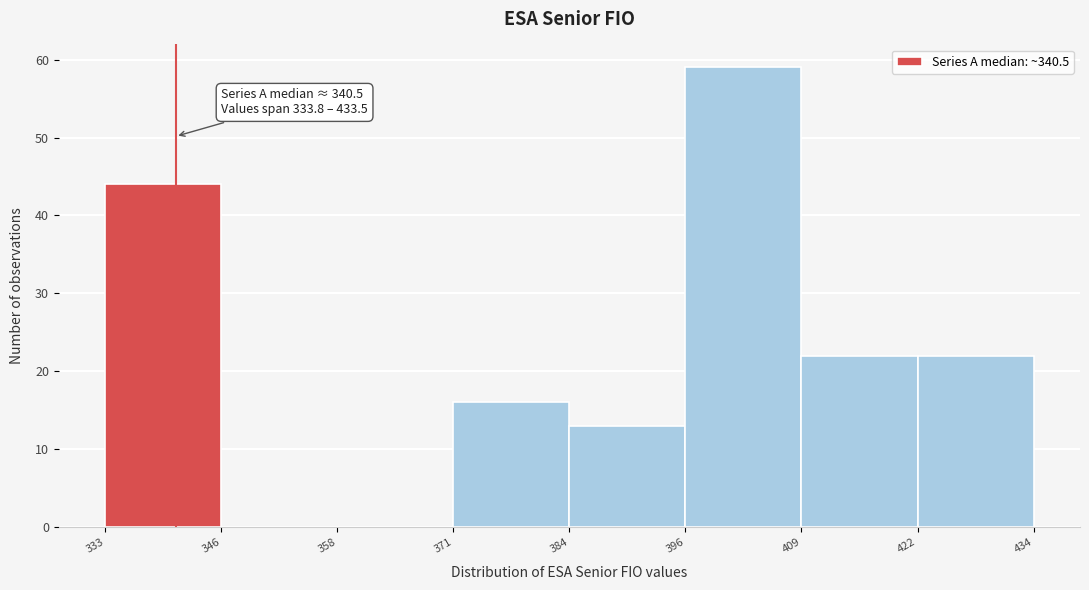

Which range on the x-axis has the tallest bar?

396 to 409